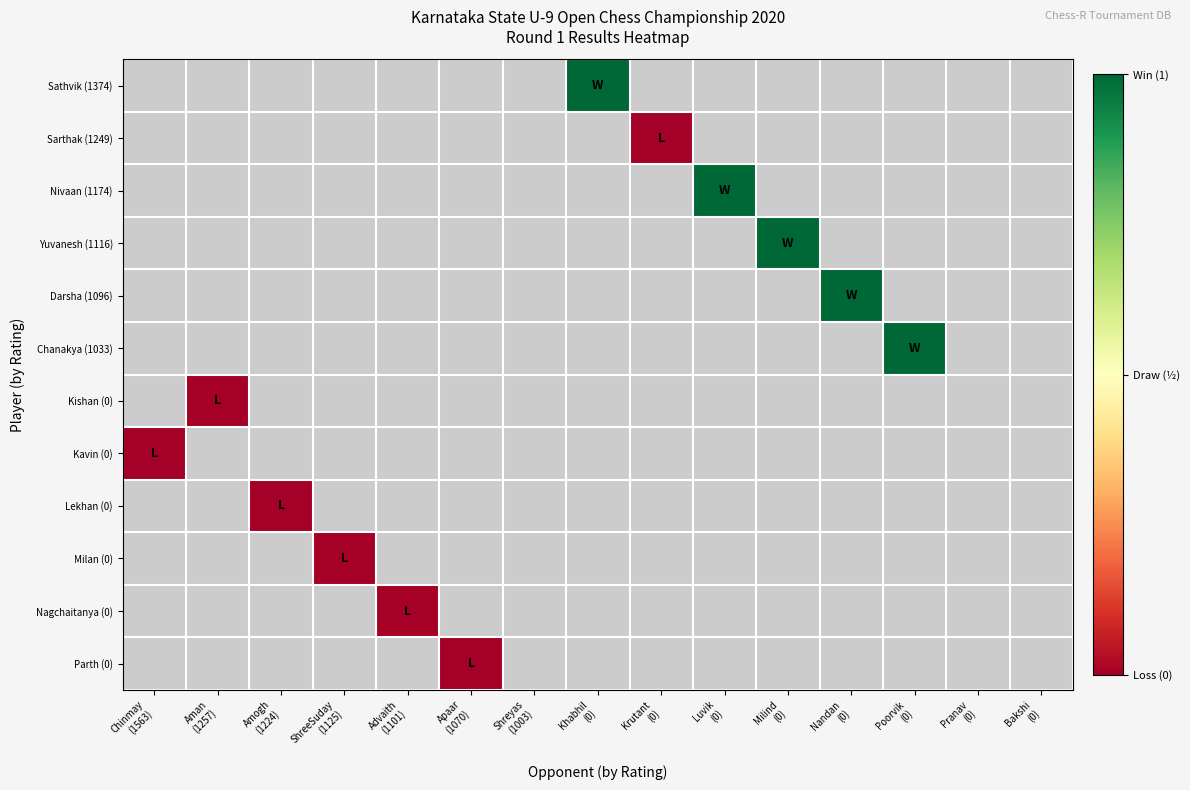

Which has a higher value, Bakshi
(0) or Khabhil
(0)?

Khabhil
(0)